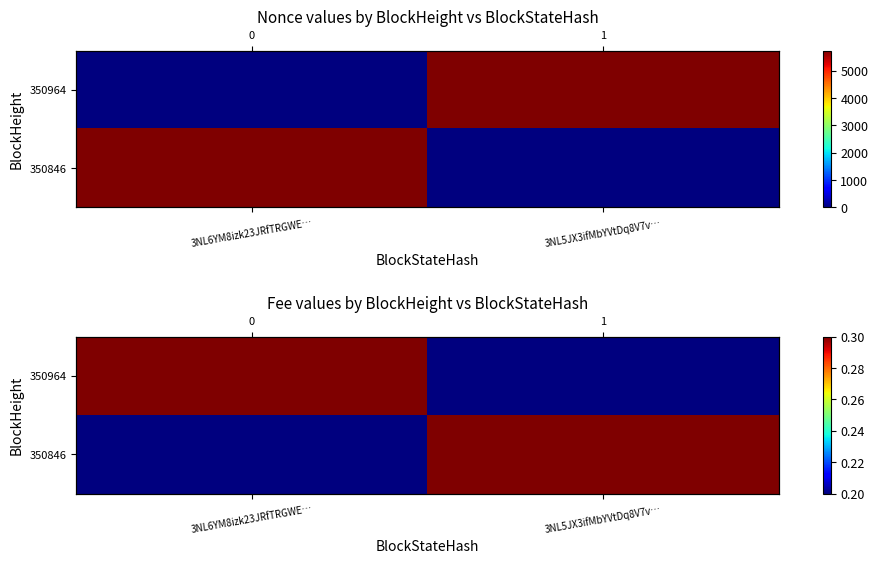

Which category has the highest value across all series?

3NL6YM8izk23JRfTRGWE…